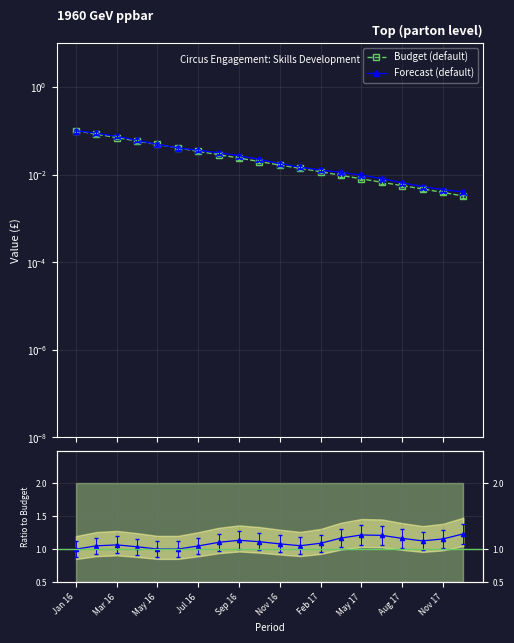

At how many categories does at least one series exceed 0?

20